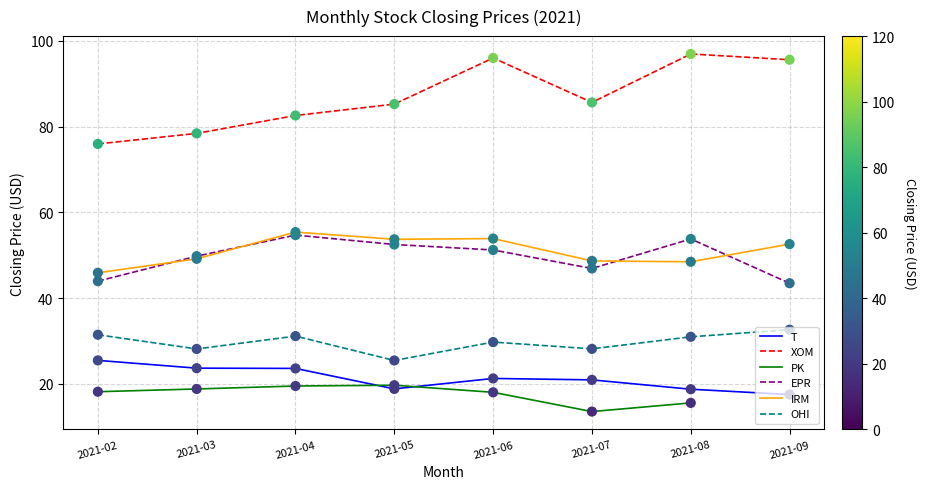

What is the total value across all series at 2021-06?

270.3